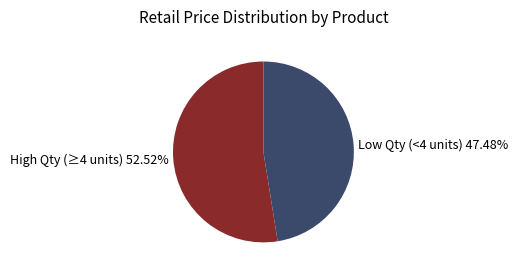

Is the sum of Low Qty (<4 units) 47.48% and High Qty (≥4 units) 52.52% greater than half?

Yes